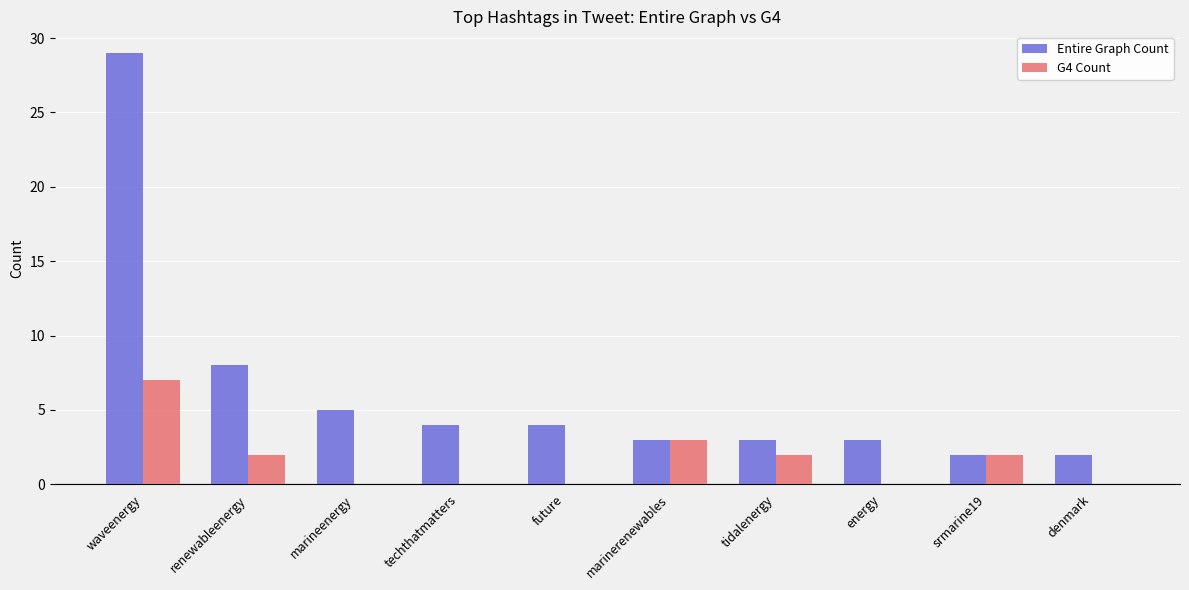

Which series has the largest total across all categories?

Entire Graph Count